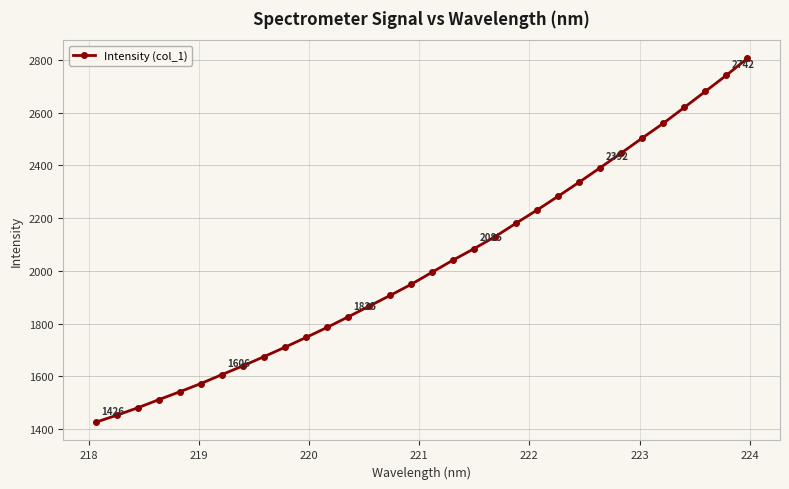

What is the value of the 17th point from the left?

1995.1